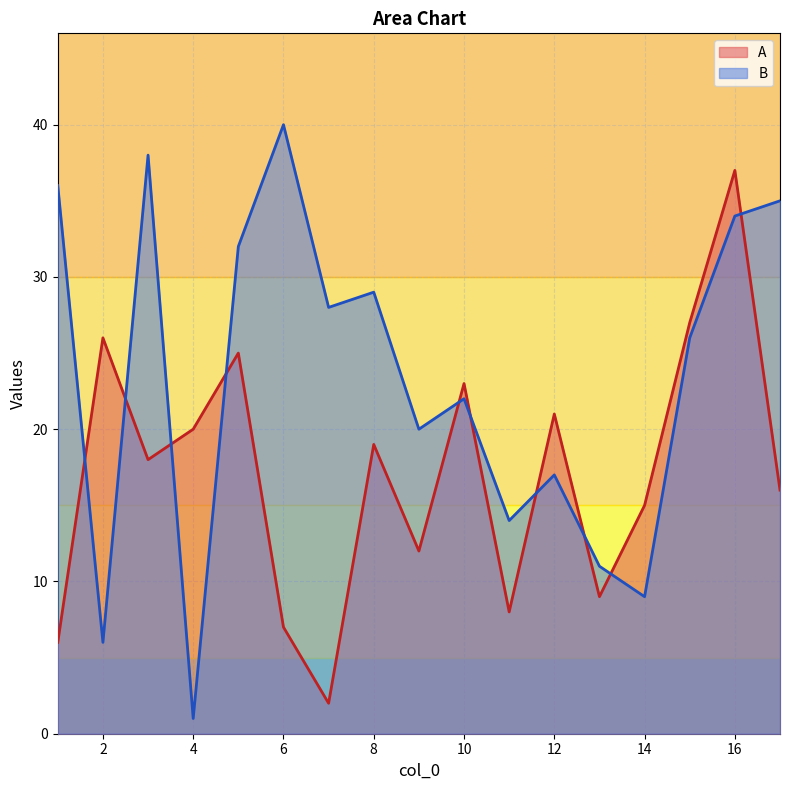

Rank the categories by B value from highest to lowest.

6, 3, 1, 17, 16, 5, 8, 7, 15, 10, 9, 12, 11, 13, 14, 2, 4